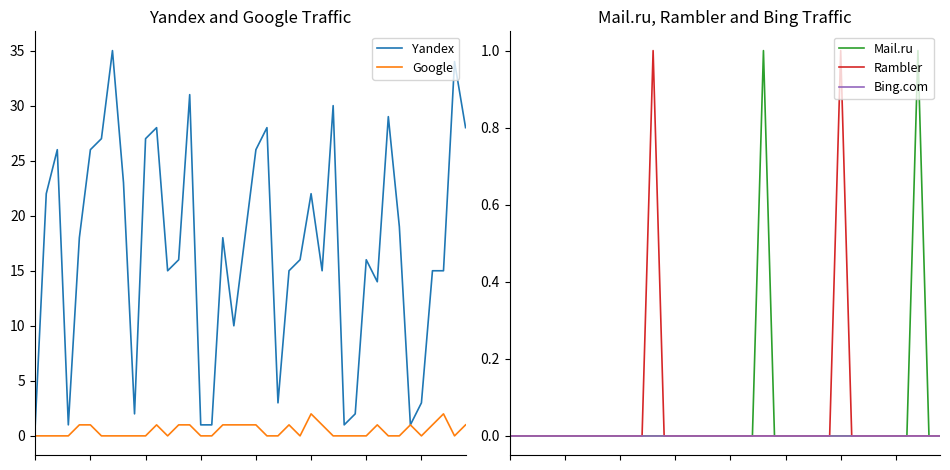

Which series has the largest total across all categories?

Yandex